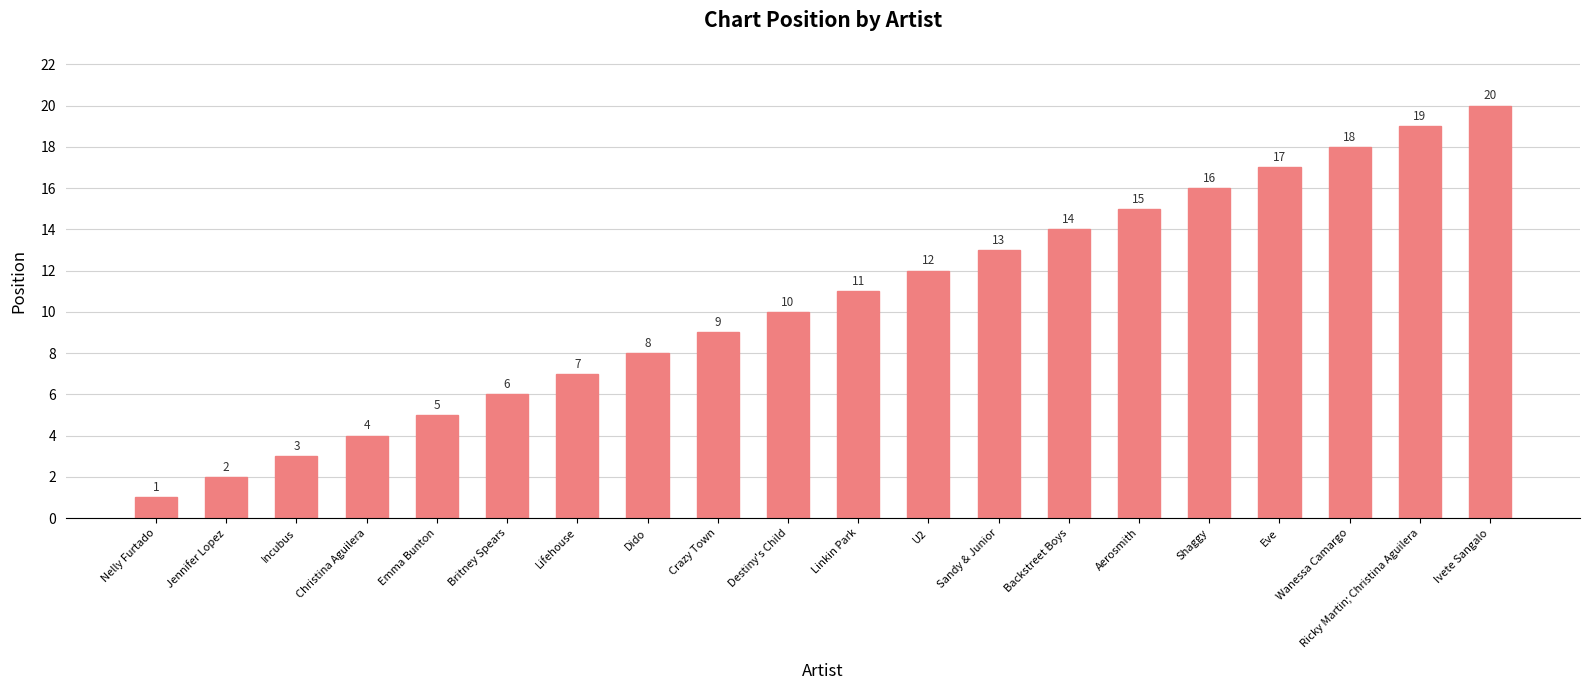

List the labels in order of value, largest first.

Ivete Sangalo, Ricky Martin; Christina Aguilera, Wanessa Camargo, Eve, Shaggy, Aerosmith, Backstreet Boys, Sandy & Junior, U2, Linkin Park, Destiny's Child, Crazy Town, Dido, Lifehouse, Britney Spears, Emma Bunton, Christina Aguilera, Incubus, Jennifer Lopez, Nelly Furtado